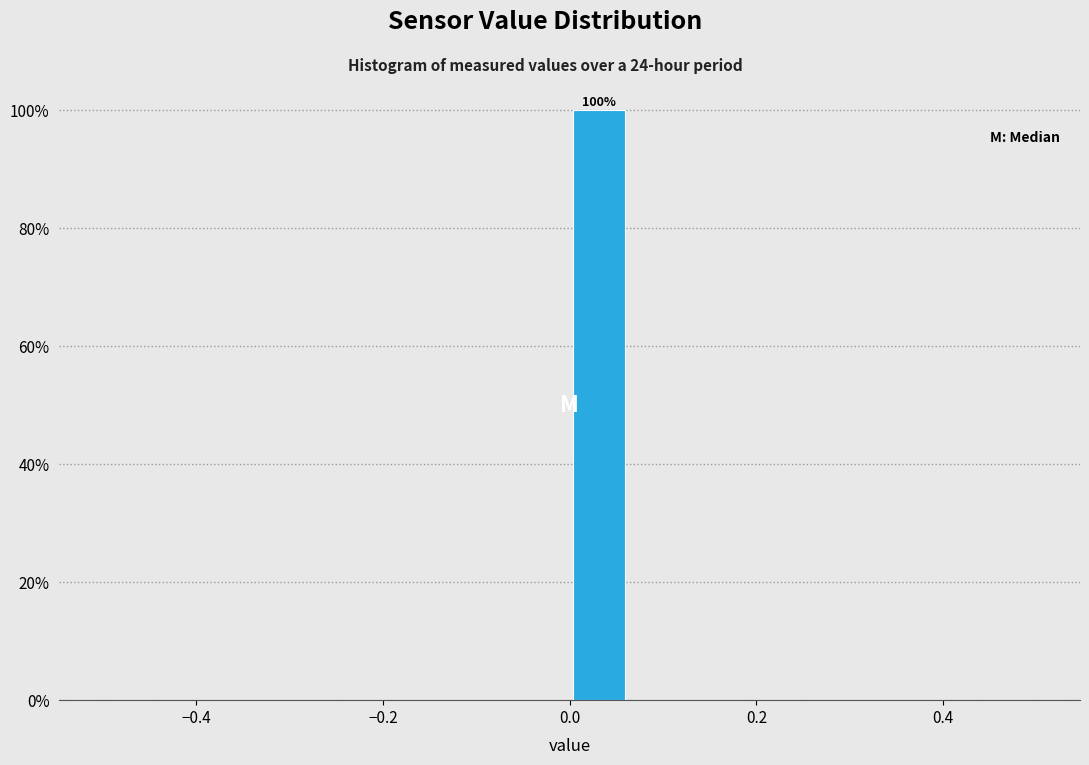

Read against the x-axis, roughly where is the centre of the tallest bar?

0.04